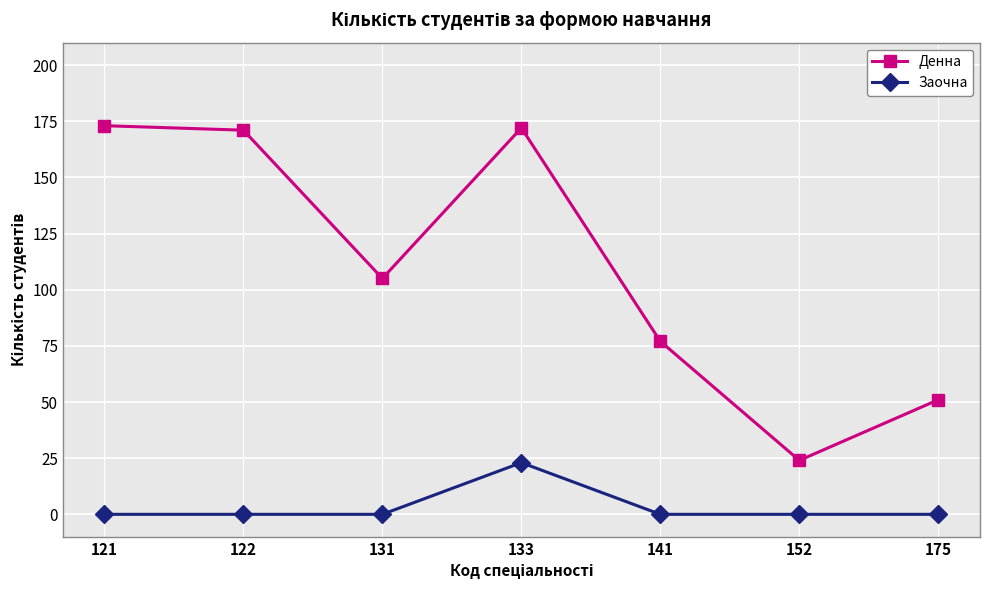

How many data points does each series have?

7